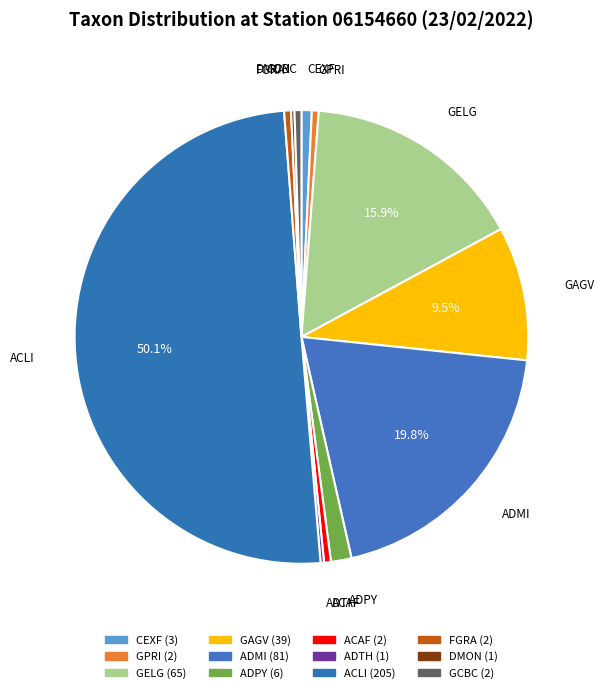

What is the majority slice?

ACLI